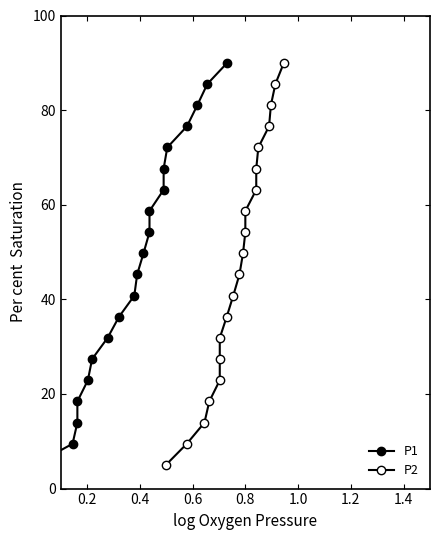

How many values in the P1 series are below 49?

10